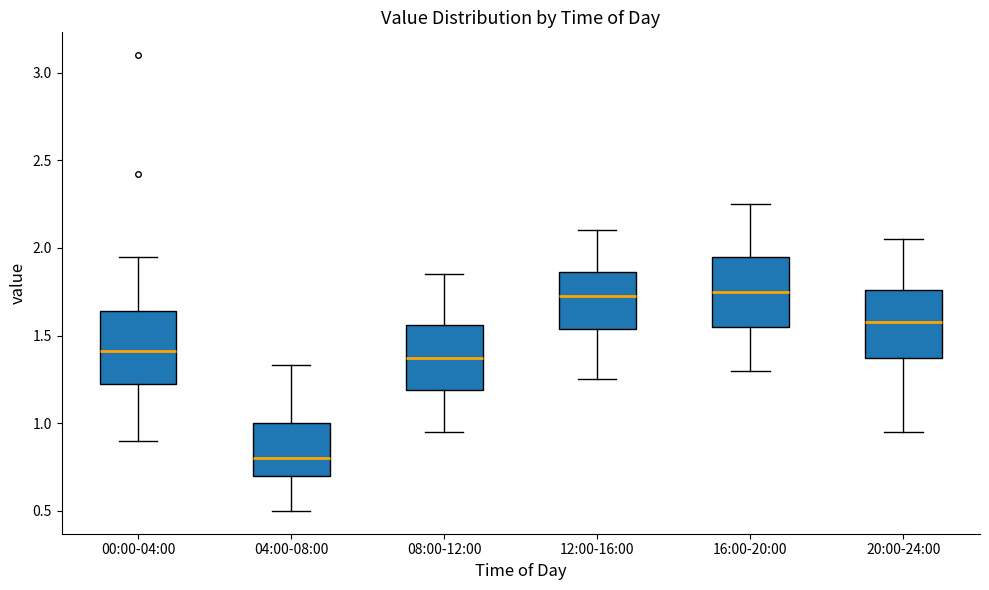

Reading left to right, transcribe this box plot: for each box, give where its median line is, the range the box spans, and where its two whiskers end, as read against the y-axis. The values are not printed on the chart, so give them approximately, as read against the axis.

00:00-04:00: median 1.40, box 1.20 to 1.65, whiskers 0.90 to 1.95
04:00-08:00: median 0.80, box 0.70 to 1.00, whiskers 0.50 to 1.35
08:00-12:00: median 1.40, box 1.20 to 1.55, whiskers 0.95 to 1.85
12:00-16:00: median 1.75, box 1.55 to 1.85, whiskers 1.25 to 2.10
16:00-20:00: median 1.75, box 1.55 to 1.95, whiskers 1.30 to 2.25
20:00-24:00: median 1.60, box 1.40 to 1.75, whiskers 0.95 to 2.05